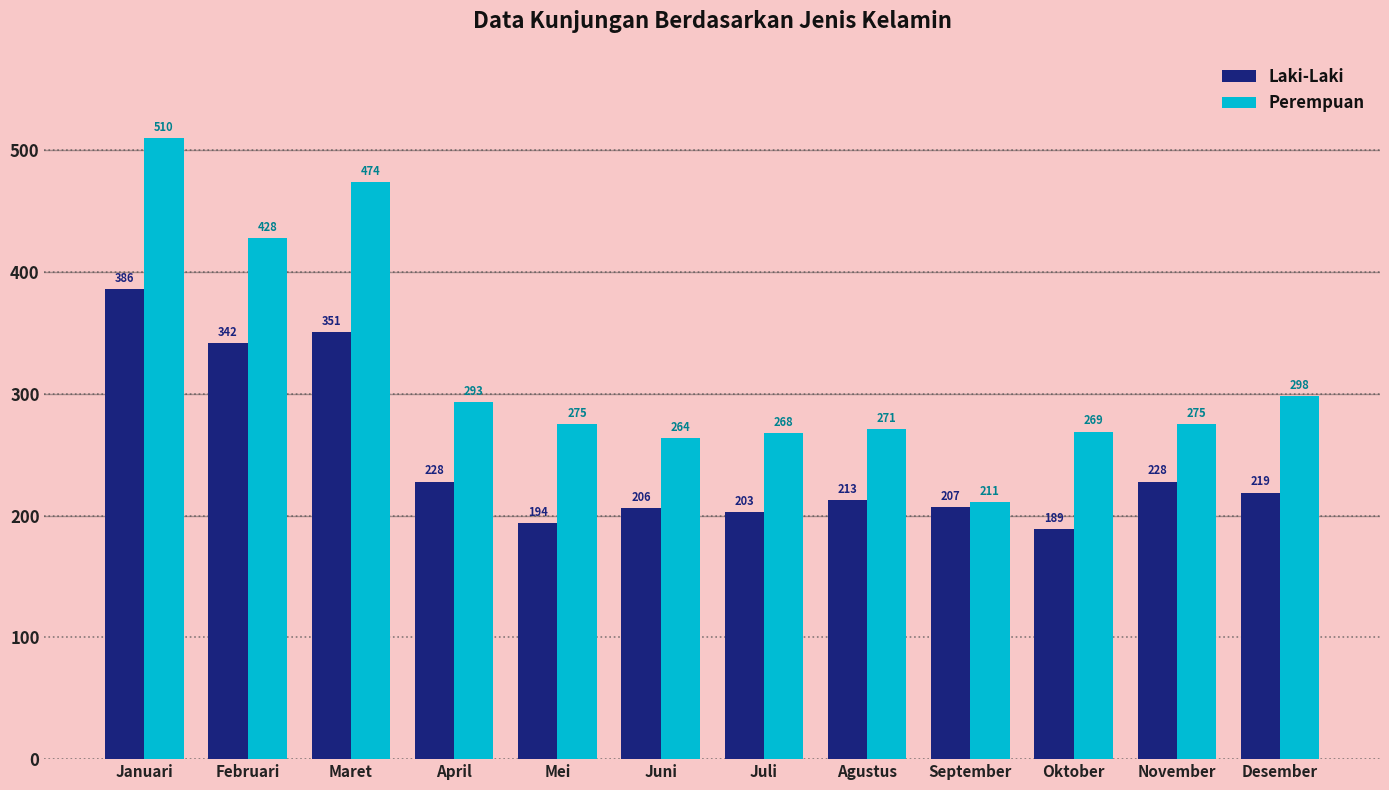

How many distinct data groups are displayed?

2